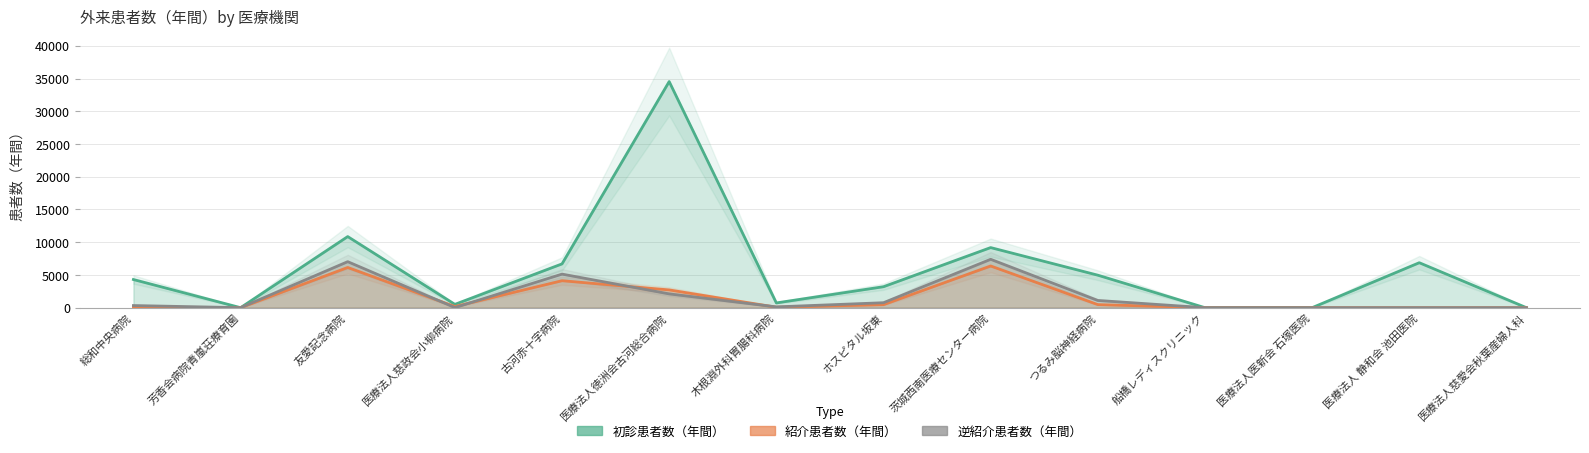

Which series has the largest total across all categories?

初診患者数（年間）